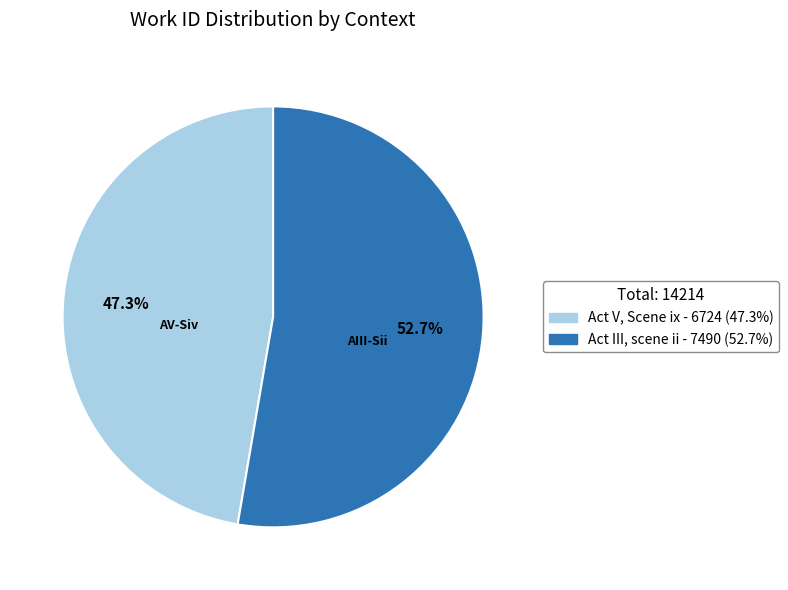

What is the largest slice in the pie chart?

Act III, scene ii